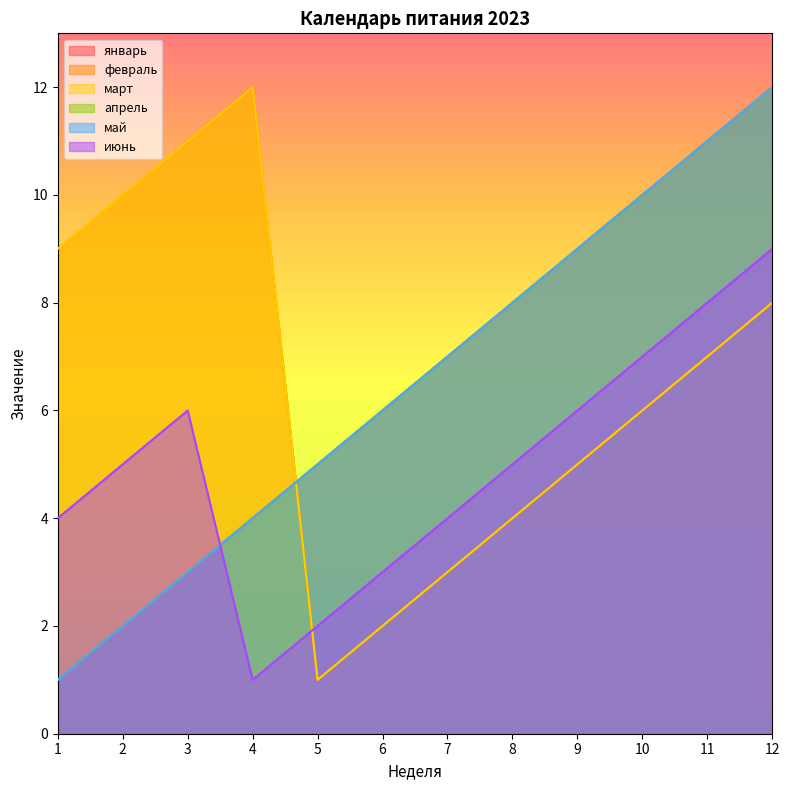

Which category has the highest value in the январь series?

12